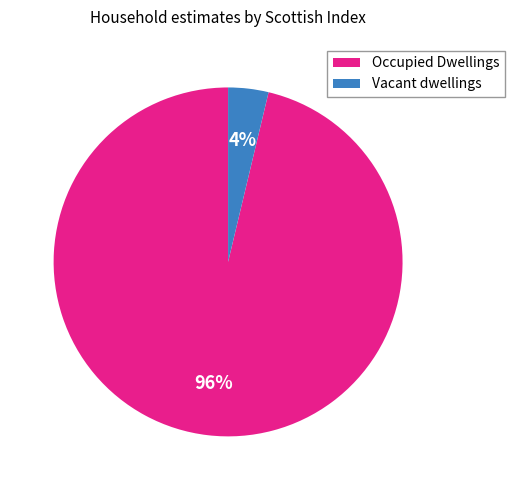

To the nearest percent, what percentage of the pie is Vacant dwellings?

4%